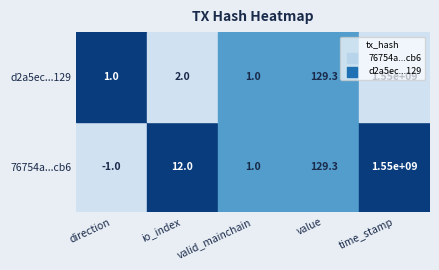

At how many categories does at least one series exceed 1297888934?

1